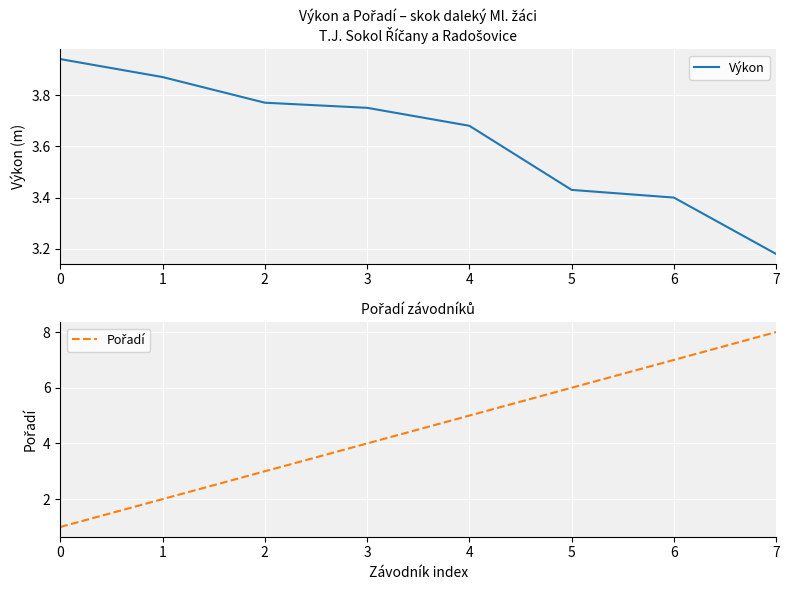

The value of Pořadí at 7 is 8.0. True or false?

True